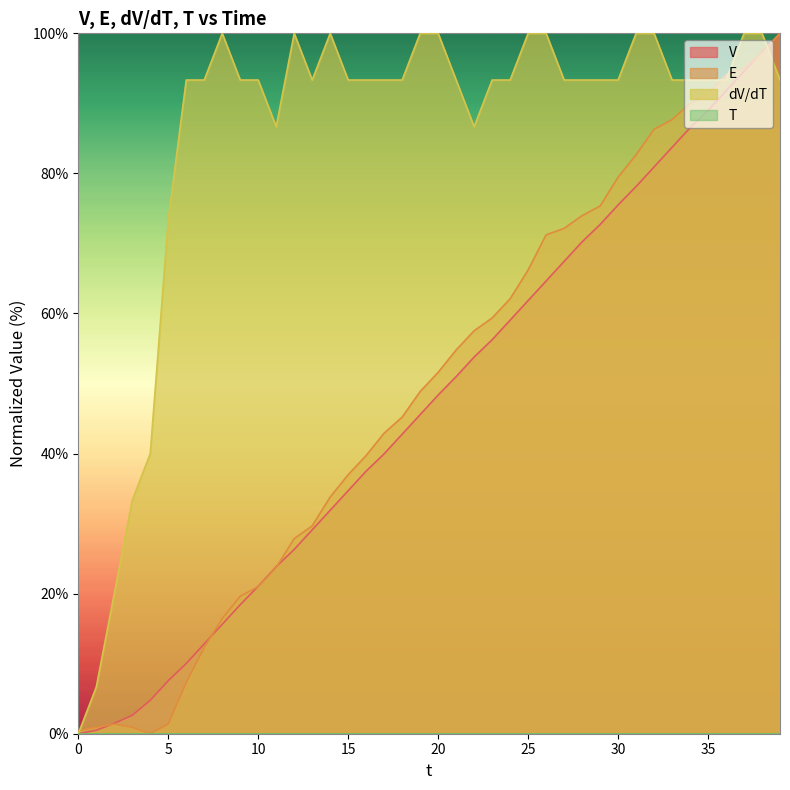

What is the highest value of the E series?

100.0